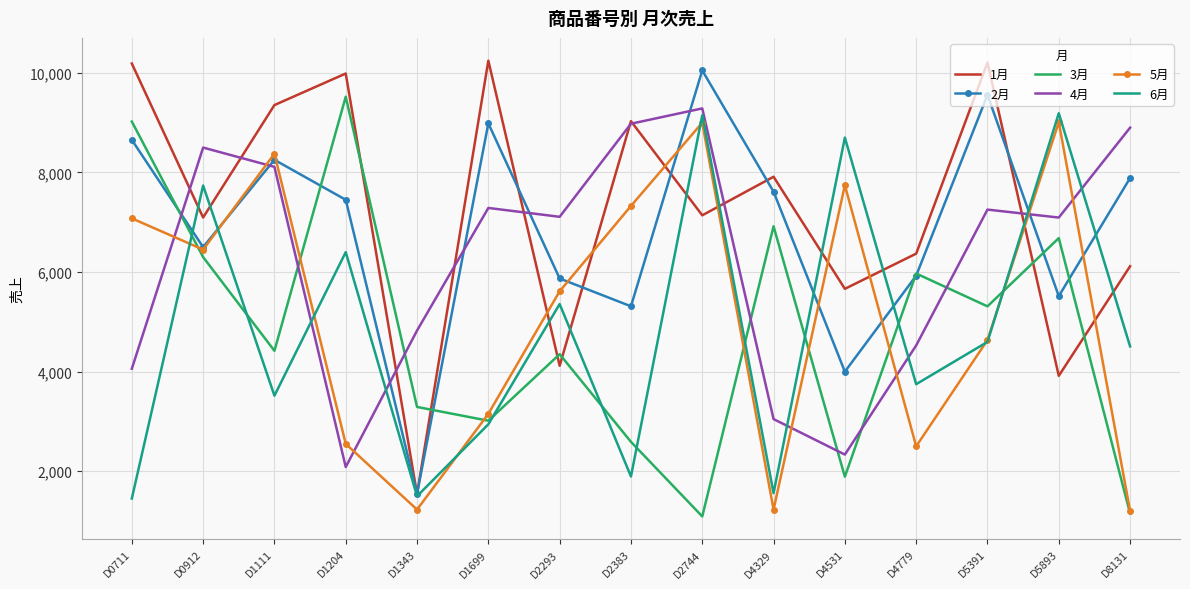

How many series are shown in this chart?

6